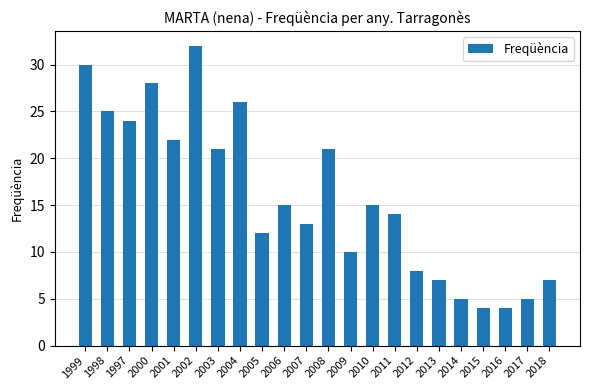

What is the difference between the values at 2007 and 2002?

19